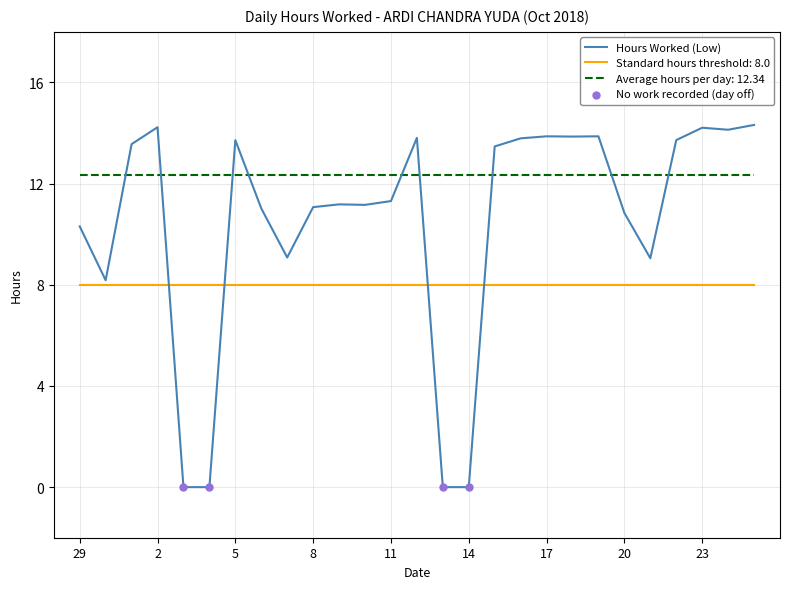

What is the ratio of the value at 17 to the value at 21?

1.5